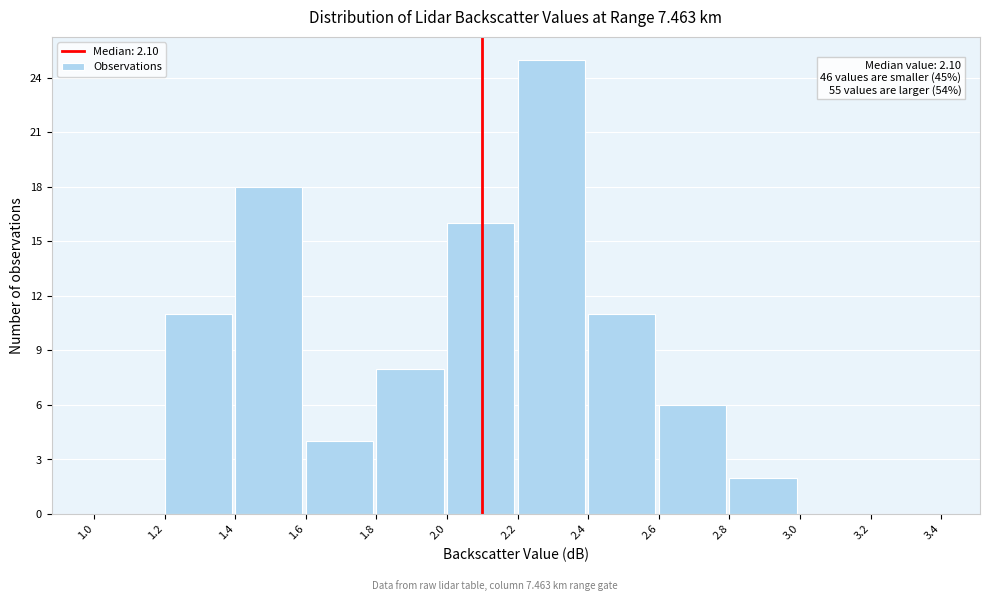

Over which range of the x-axis is the bar tallest?

2.2 to 2.4